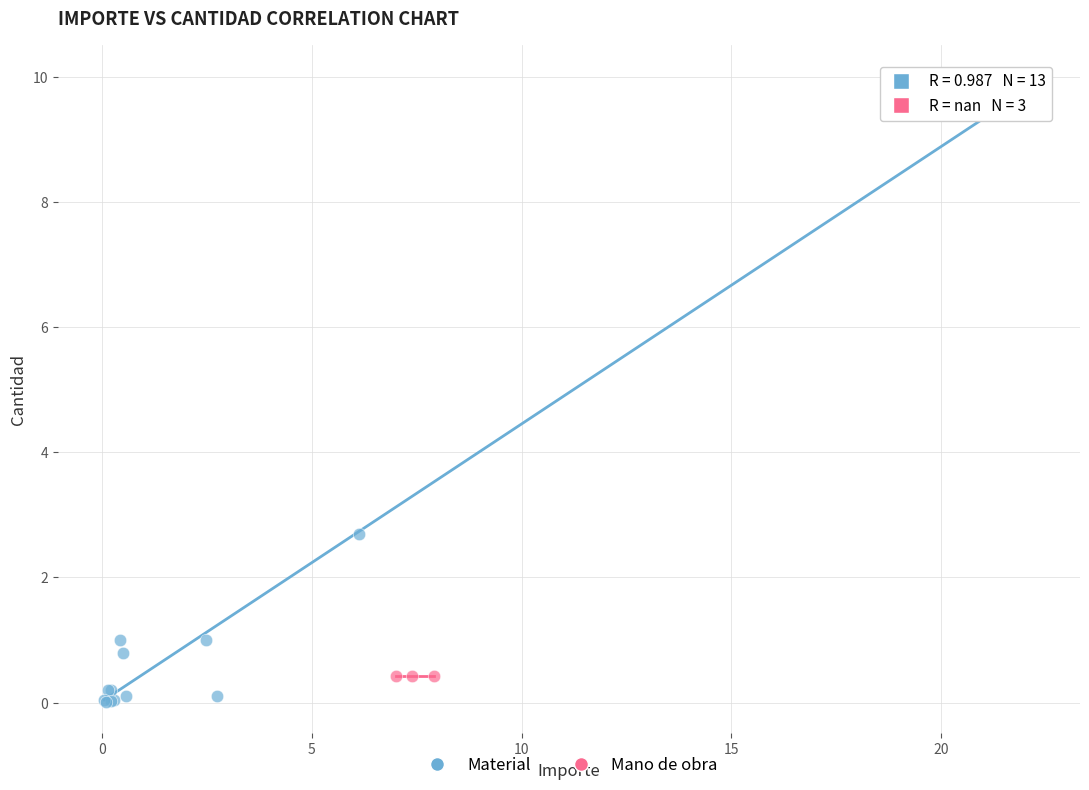

Which series reaches the maximum Y coordinate?

Material